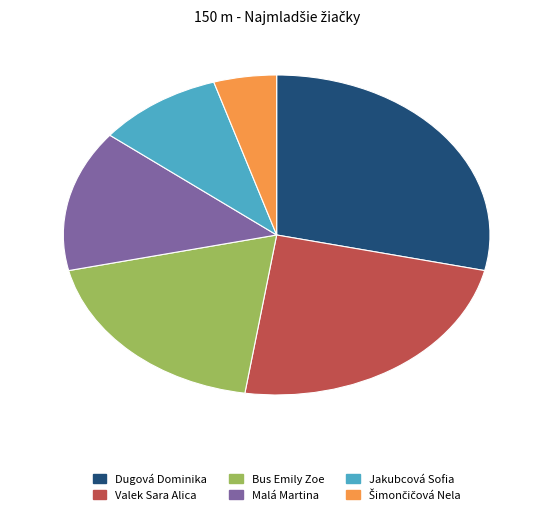

What is the ratio of the value at Bus Emily Zoe to the value at Dugová Dominika?

0.7